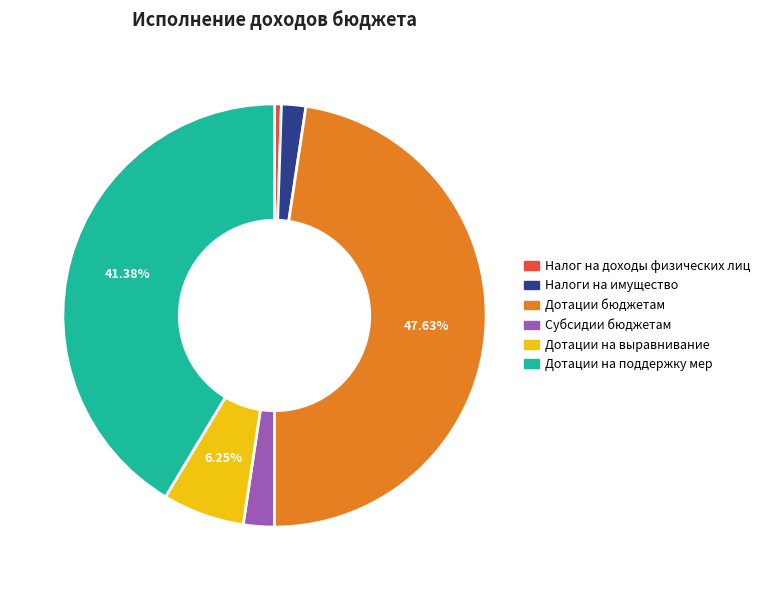

Approximately how many times larger is the value at Дотации на выравнивание compared to Налог на доходы физических лиц?

11.9